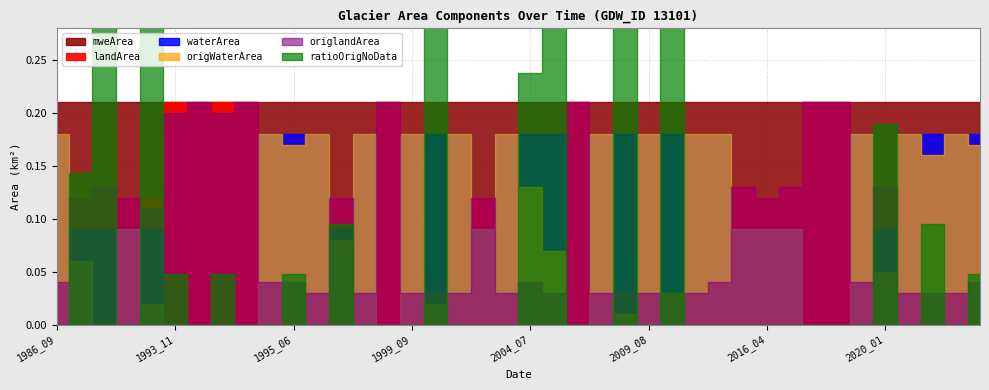

List the labels in order of origlandArea value, smallest first.

1995_08, 1997_07, 1999_09, 2000_05, 2000_09, 2004_04, 2004_09, 2006_10, 2008_03, 2009_08, 2011_03, 2011_08, 2020_07, 2021_03, 2021_06, 1986_09, 1995_04, 1995_06, 2004_07, 2014_06, 2018_08, 2021_10, 1993_05, 1991_01, 1993_01, 1996_12, 2001_10, 2016_04, 1992_02, 2015_11, 2016_06, 2020_01, 1993_11, 1994_04, 1993_12, 1994_11, 1998_12, 2005_05, 2016_12, 2017_01